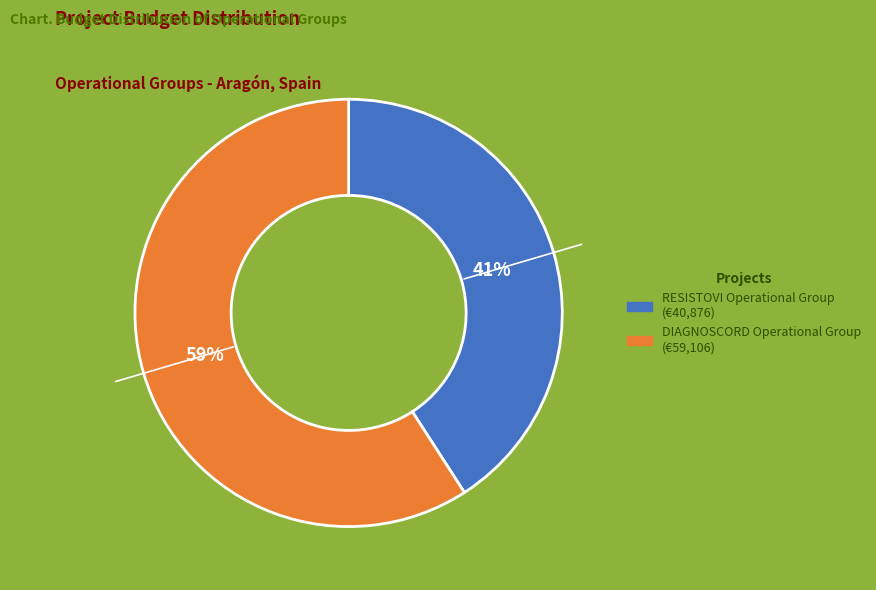

Is DIAGNOSCORD Operational Group the majority of the pie?

Yes